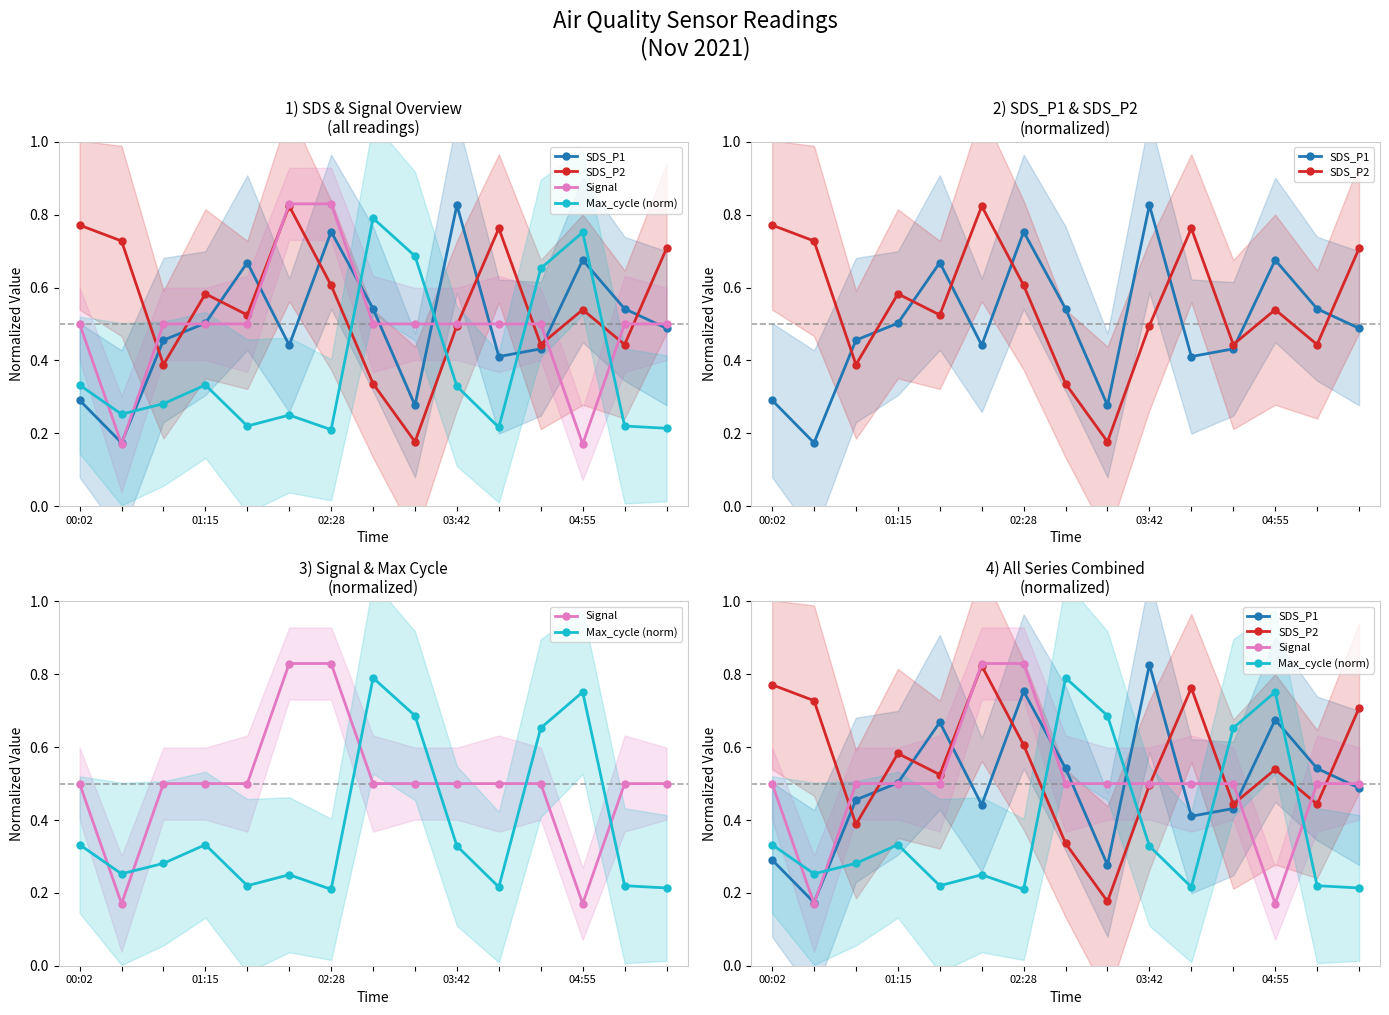

The SDS_P1 series shows 0.4 at 11. True or false?

True